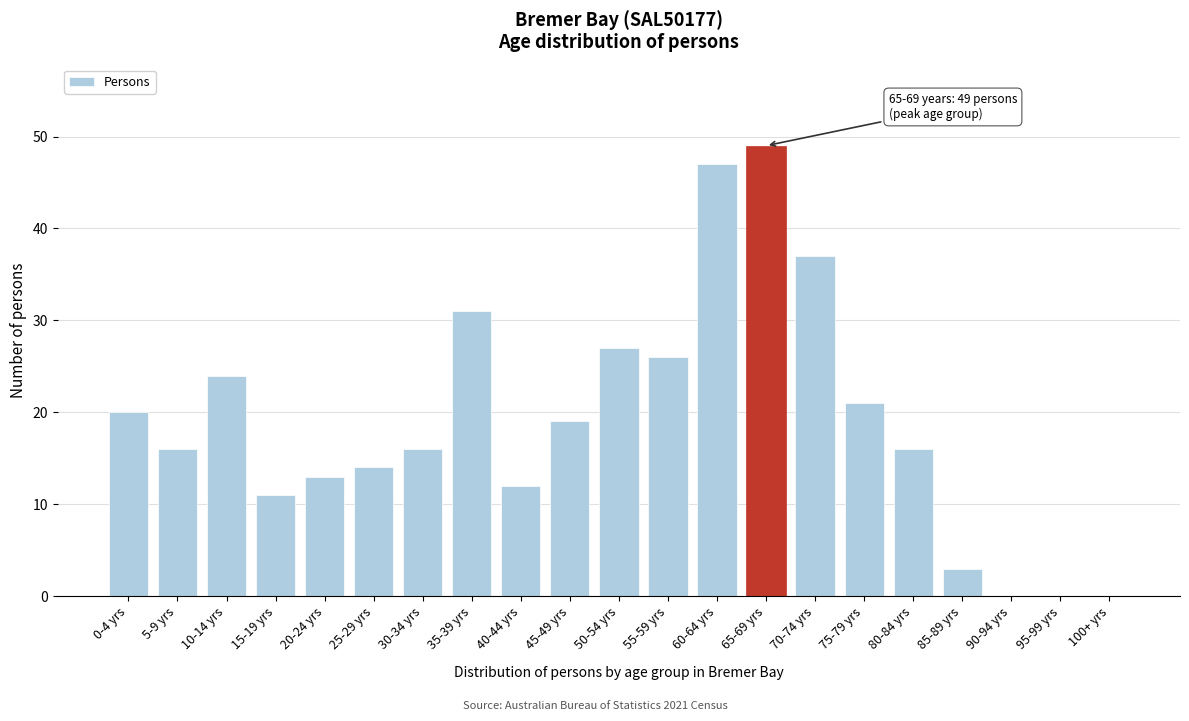

Reading left to right, transcribe all the data shown in this chart.

0-4 yrs=20	5-9 yrs=16	10-14 yrs=24	15-19 yrs=11	20-24 yrs=13	25-29 yrs=14	30-34 yrs=16	35-39 yrs=31	40-44 yrs=12	45-49 yrs=19	50-54 yrs=27	55-59 yrs=26	60-64 yrs=47	65-69 yrs=49	70-74 yrs=37	75-79 yrs=21	80-84 yrs=16	85-89 yrs=3	90-94 yrs=0	95-99 yrs=0	100+ yrs=0